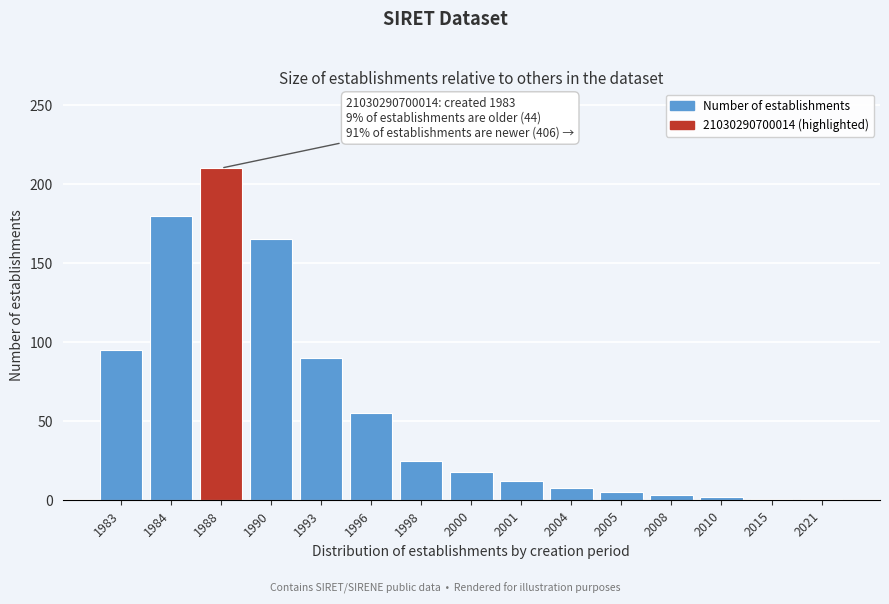

What is the difference between the maximum and second lowest values?

209